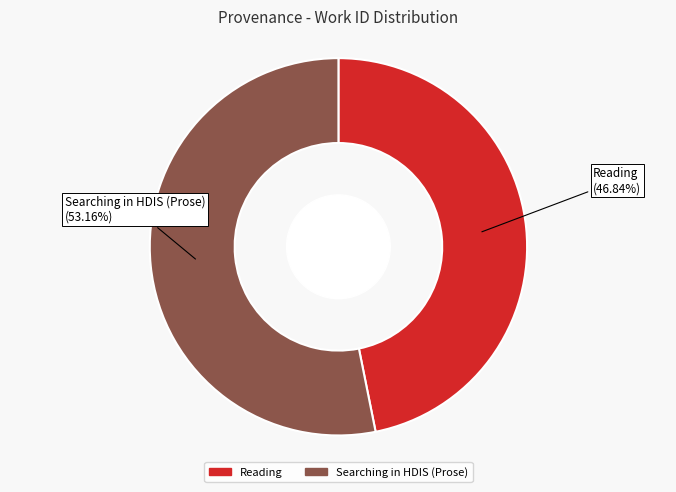

How much of the chart is everything except Reading?

53.2%